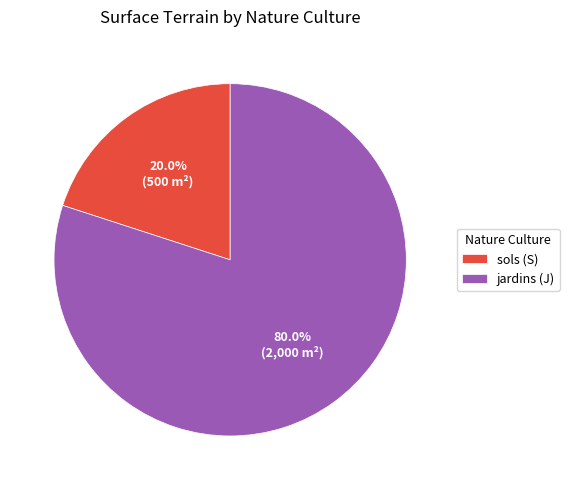

What is the largest slice in the pie chart?

jardins (J)